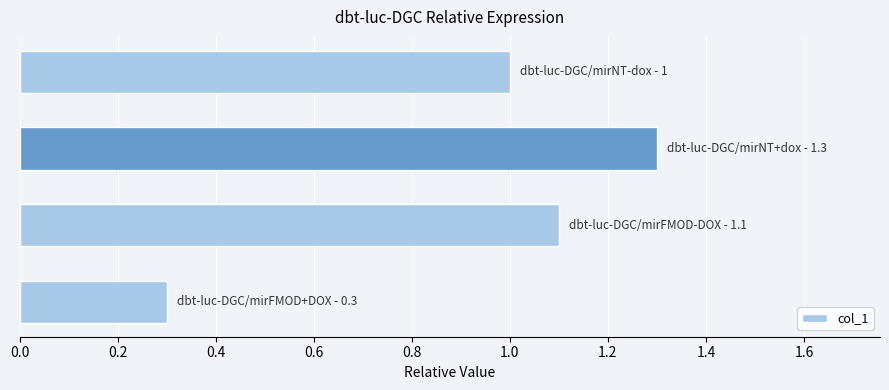

How many data points does each series have?

4